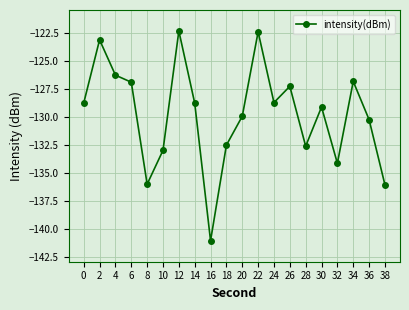

What is the value of the 15th point from the left?

-132.6